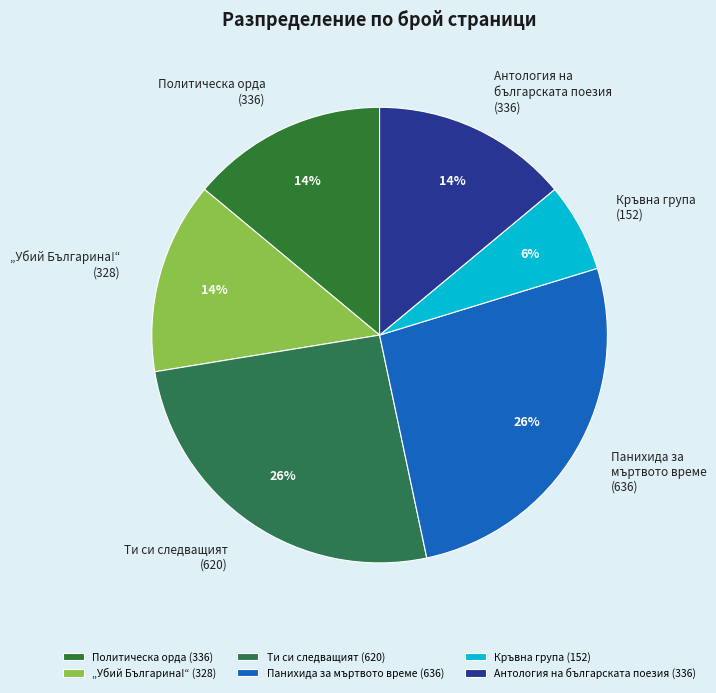

Is there any slice that represents more than half of the pie?

No